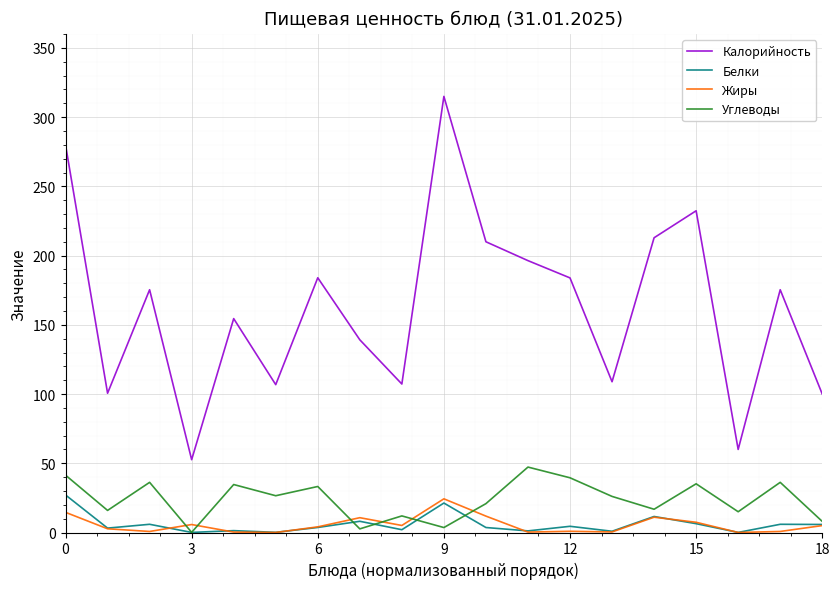

What is the maximum value for Белки?

27.1